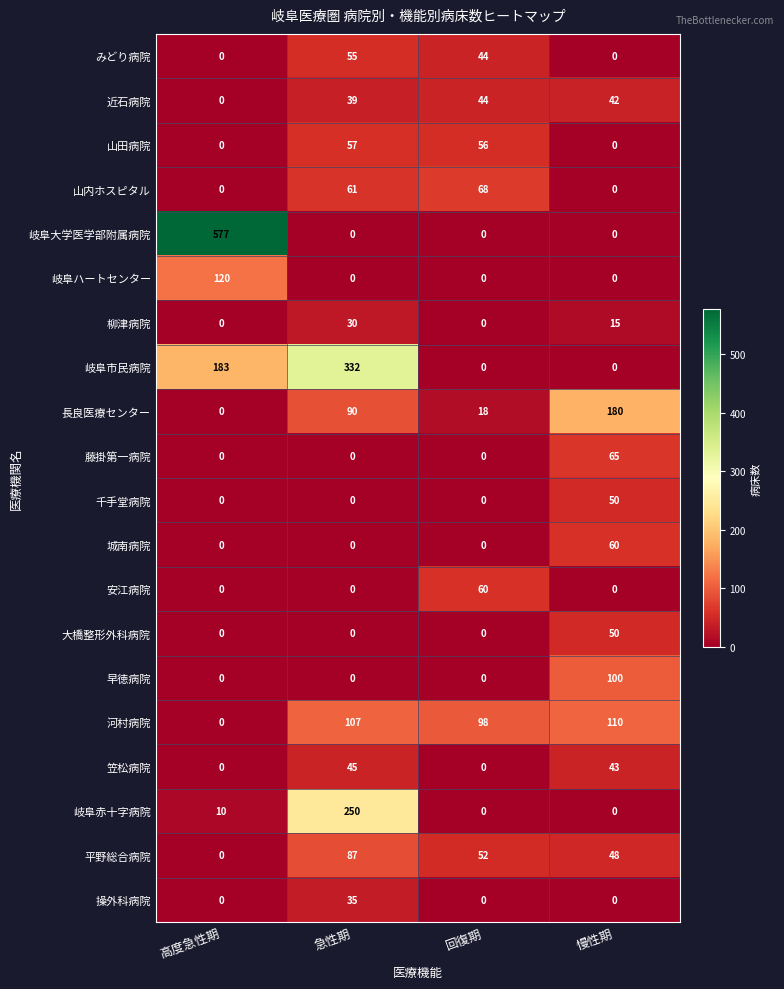

What is the average value of the 長良医療センター series?

72